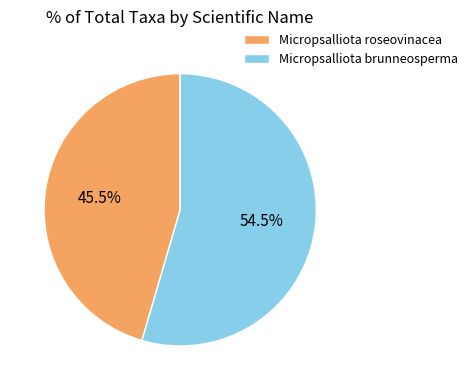

How many segments does this pie chart have?

2